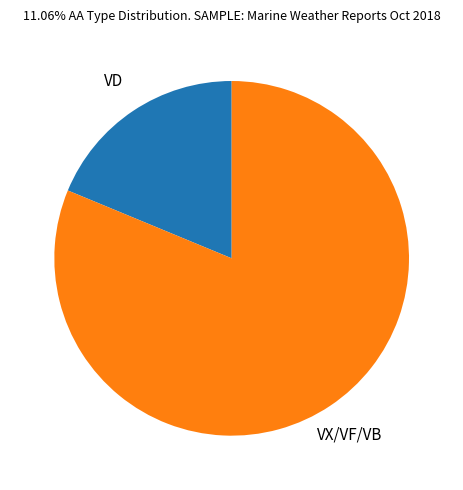

True or false: VX/VF/VB accounts for 76% of the total.

False